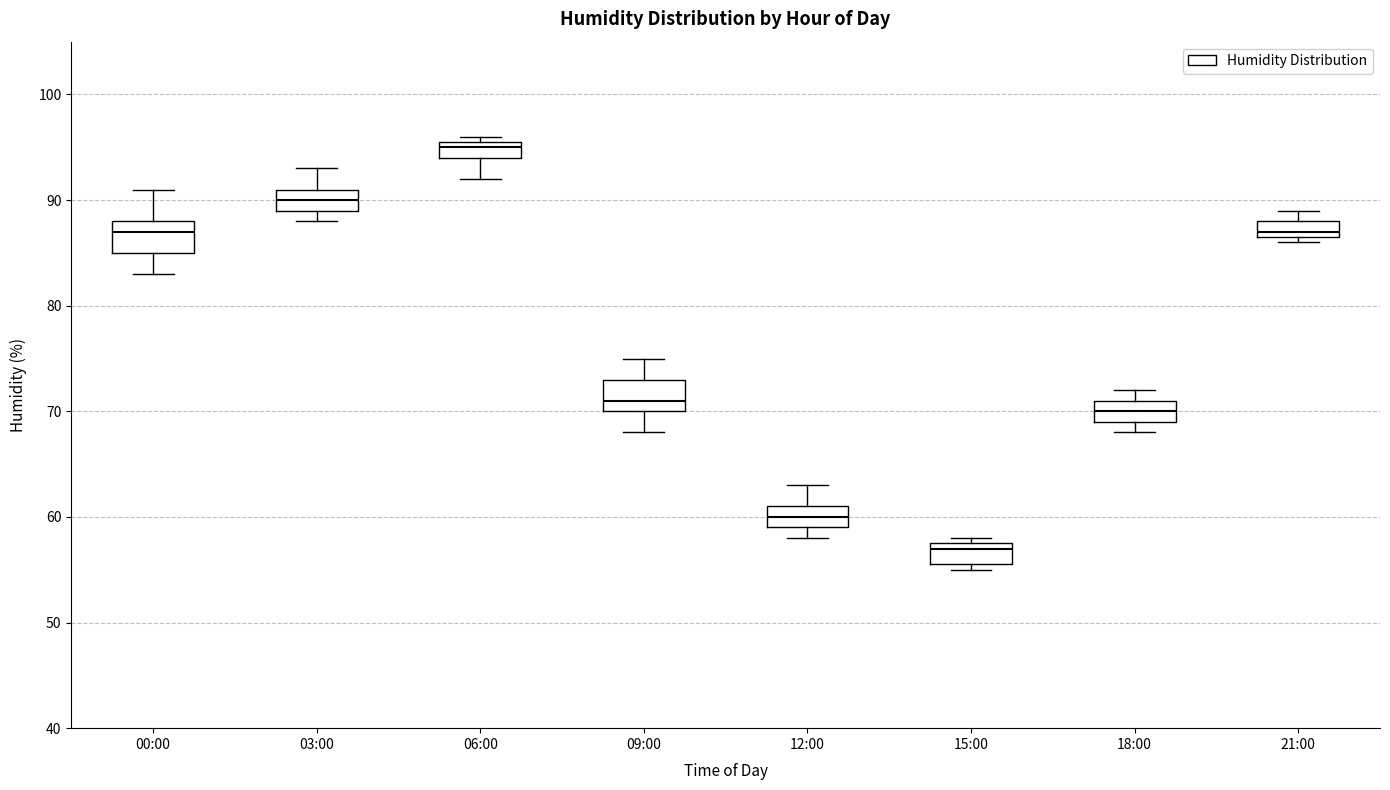

Reading left to right, read every box against the y-axis: the position of its median line, the range the box covers, and the ends of its whiskers. The values are not printed on the chart, so give them approximately, as read against the axis.

00:00: median 87, box 85 to 88, whiskers 83 to 91
03:00: median 90, box 89 to 91, whiskers 88 to 93
06:00: median 95, box 94 to 96, whiskers 92 to 96 (just above the box's upper edge)
09:00: median 71, box 70 to 73, whiskers 68 to 75
12:00: median 60, box 59 to 61, whiskers 58 to 63
15:00: median 57, box 56 to 58, whiskers 55 to 58 (just above the box's upper edge)
18:00: median 70, box 69 to 71, whiskers 68 to 72
21:00: median 87 (just above the box's lower edge), box 87 to 88, whiskers 86 to 89